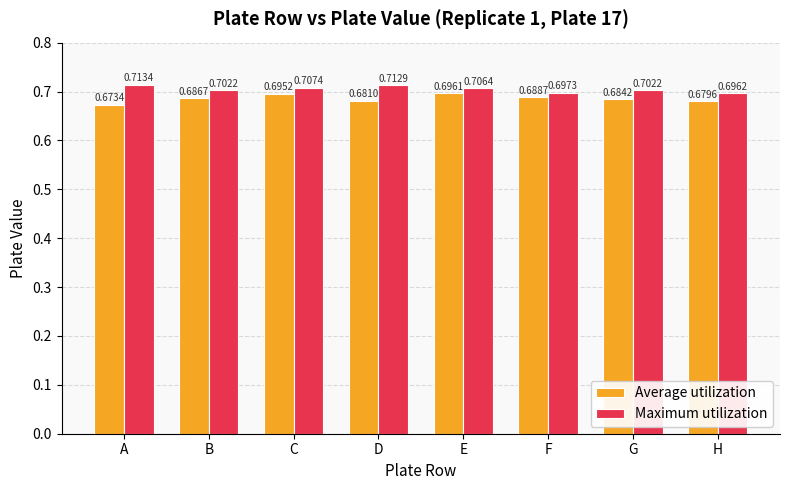

True or false: Average utilization has a value of 0.7 at A.

True